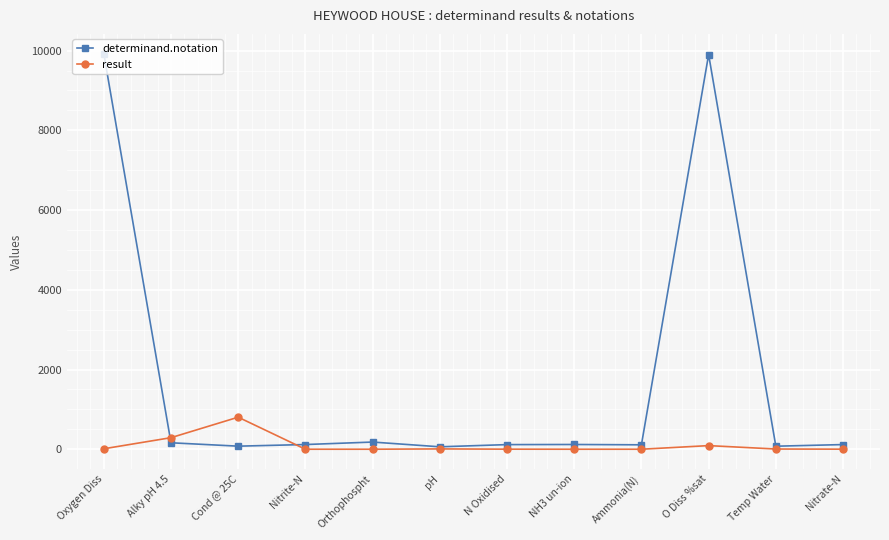

Between Cond @ 25C and pH, which series saw the biggest shift?

result